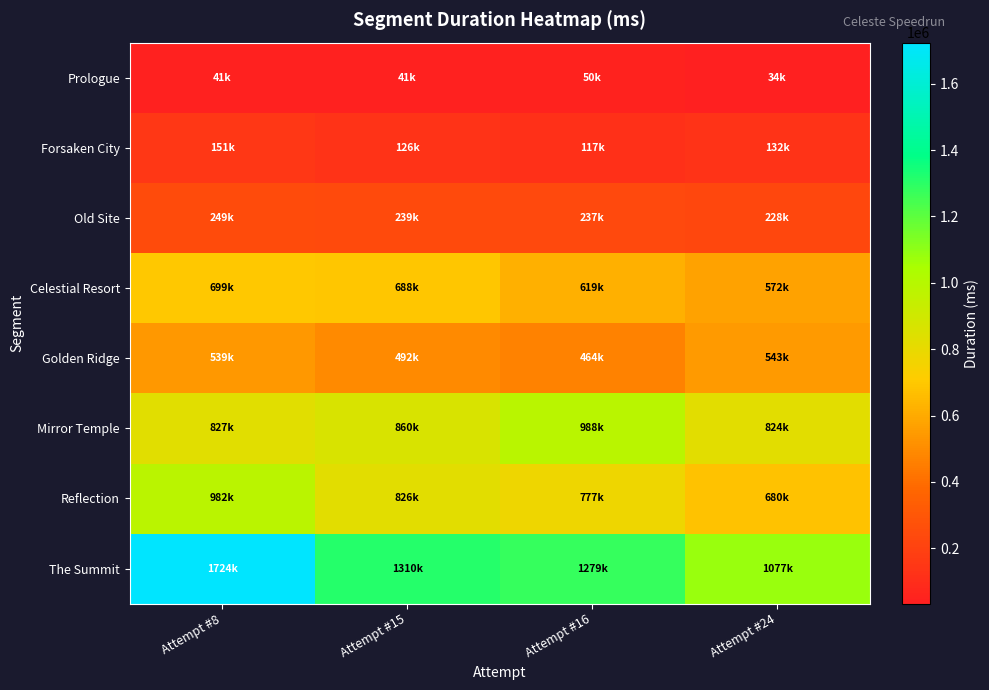

What is the spread (max minus min) of values at Attempt #8?

1682943